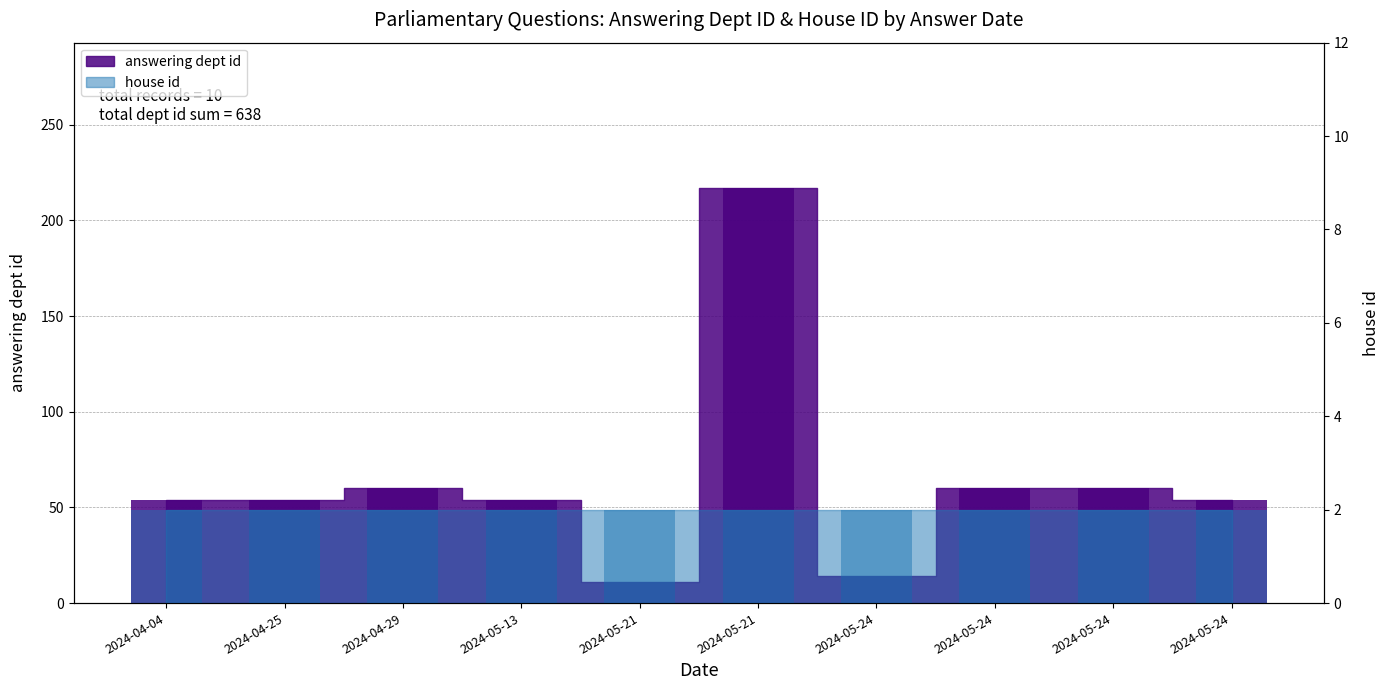

List the labels in order of value, largest first.

2024-05-21, 2024-04-29, 2024-05-24, 2024-05-24, 2024-04-04, 2024-04-25, 2024-05-13, 2024-05-24, 2024-05-24, 2024-05-21